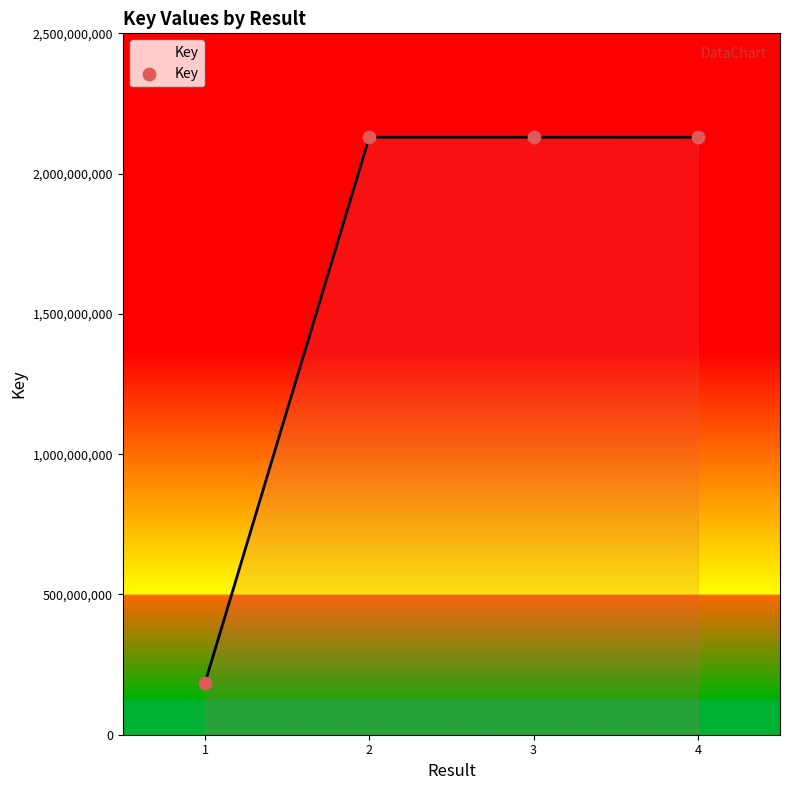

What is the ratio of the value at 2 to the value at 3?

1.0